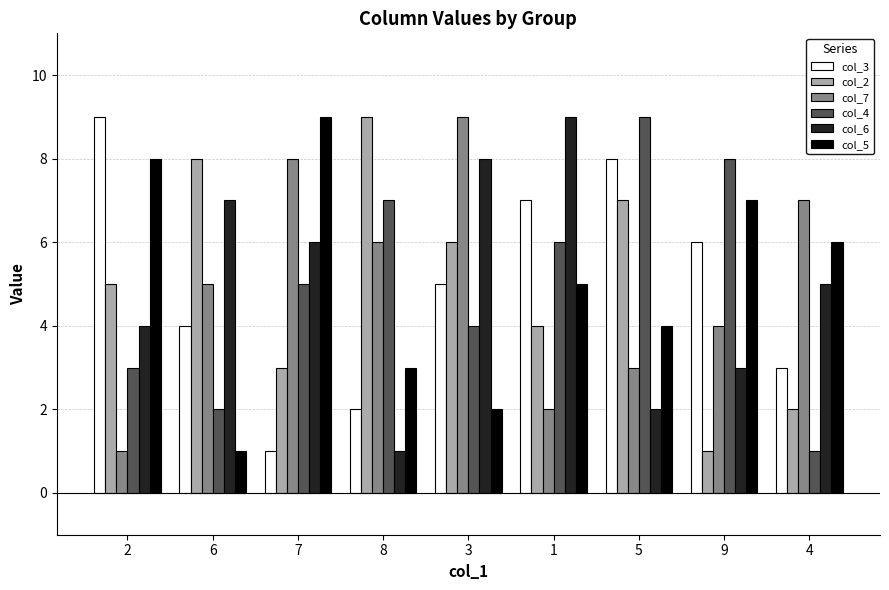

Rank the categories by col_6 value from lowest to highest.

8, 5, 9, 2, 4, 7, 6, 3, 1